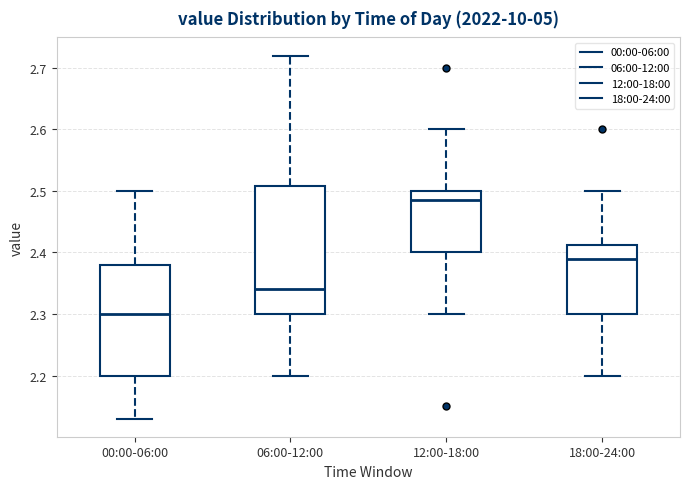

Which box has the highest median line?

12:00-18:00